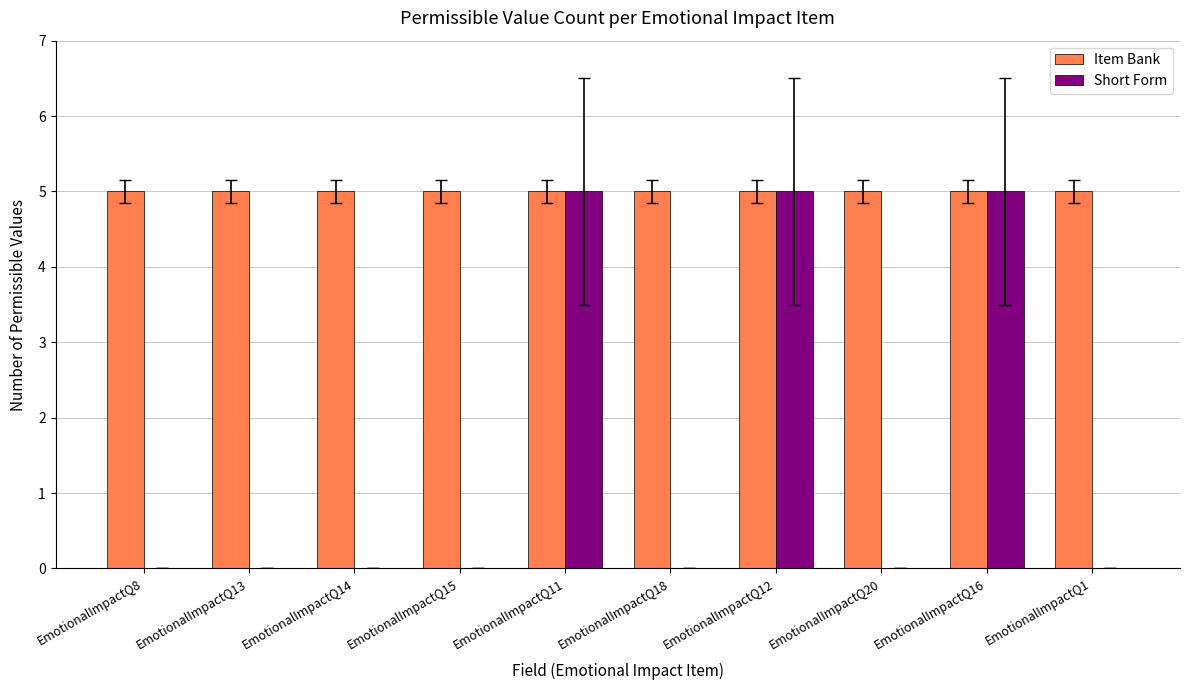

Which series changed the most between EmotionalImpactQ18 and EmotionalImpactQ16?

Short Form